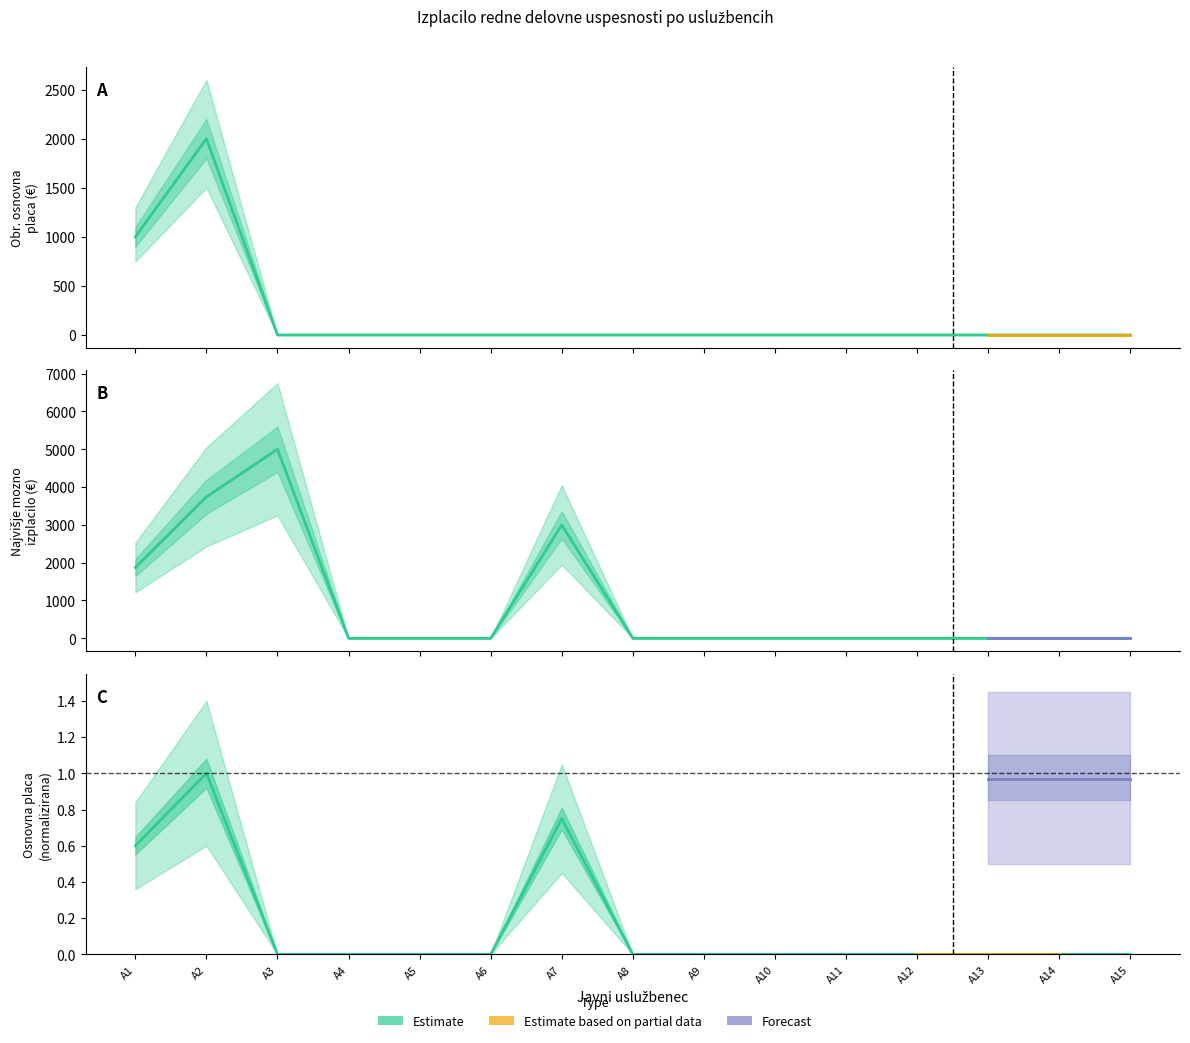

Where is Osnovna placa nearest to the value 0?

A3